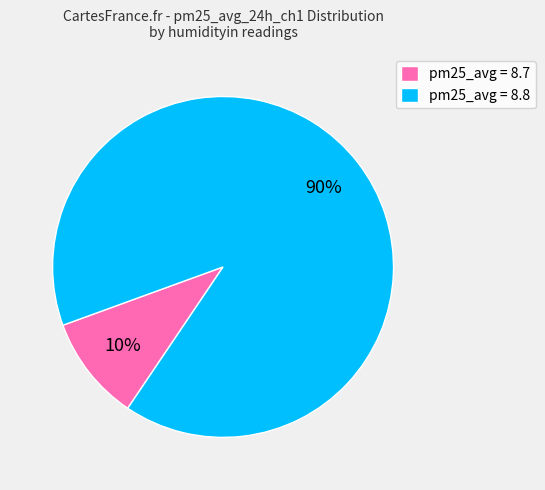

What is the ratio of the value at pm25_avg = 8.8 to the value at pm25_avg = 8.7?

9.0